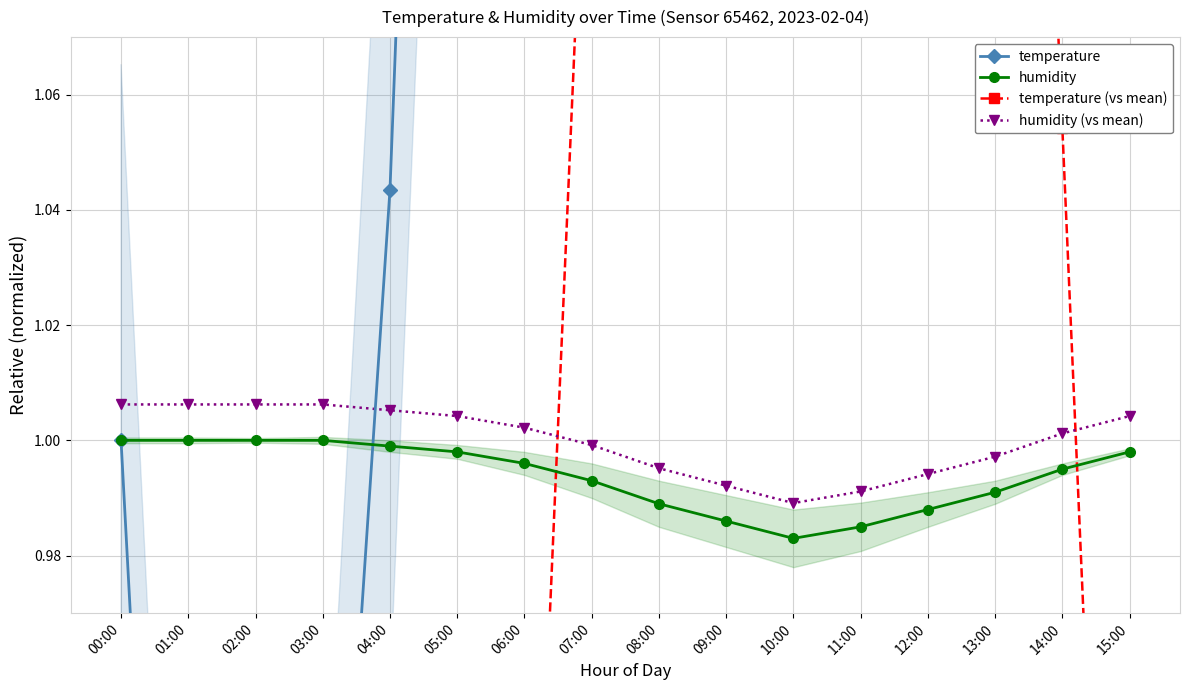

What is the smallest value displayed?

0.4